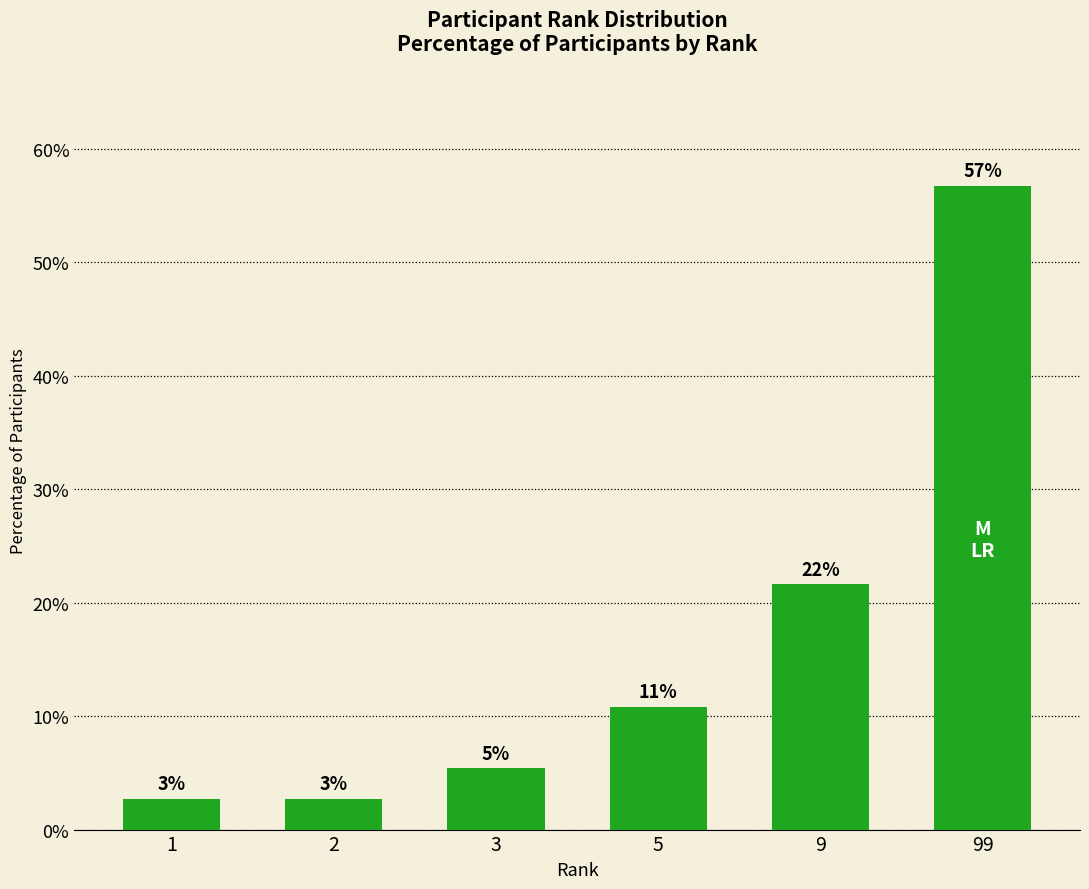

What is the average value?

16.7